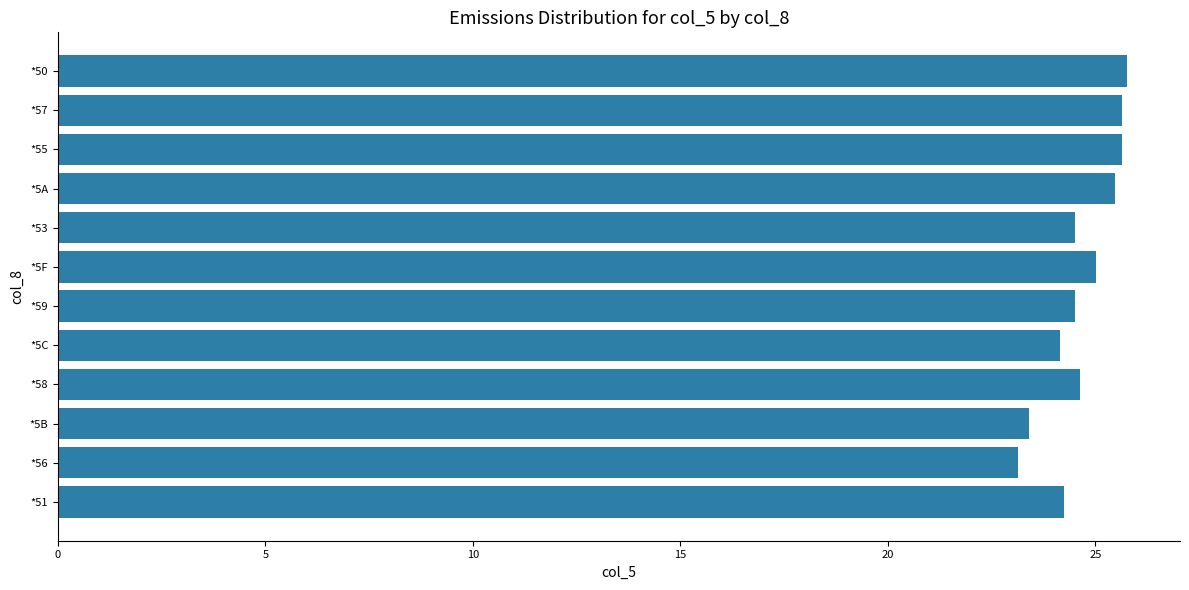

What is the greatest value displayed?

25.8